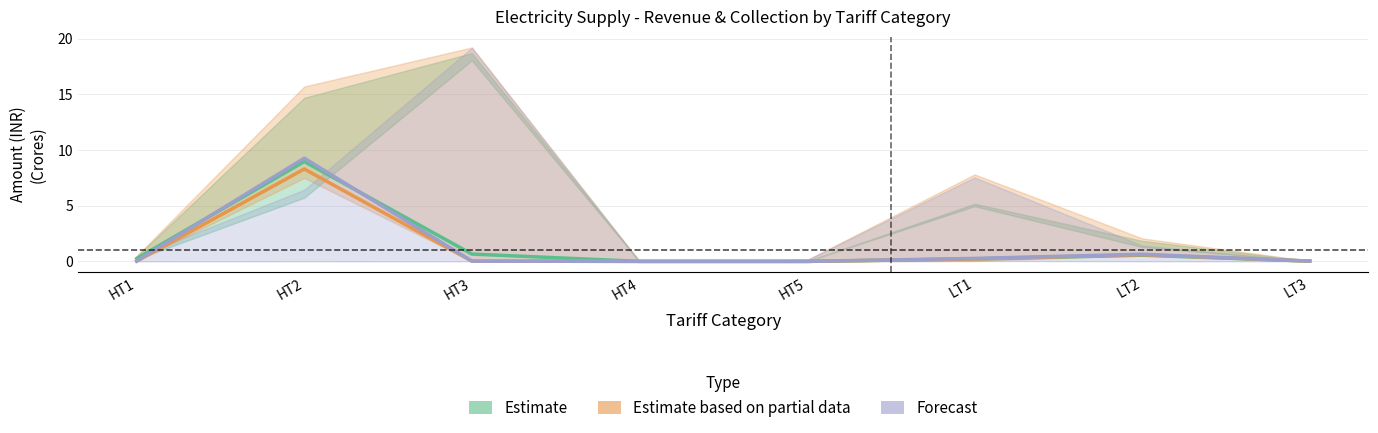

What is the label of the 7th point from the right?

HT2